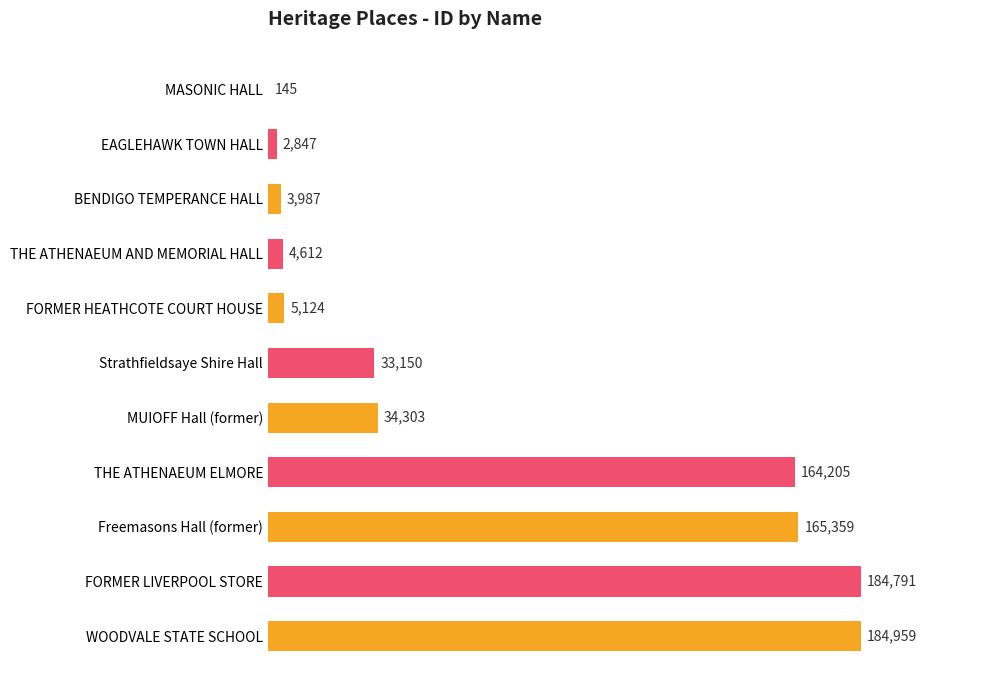

At which category does the chart reach its peak across all series?

WOODVALE STATE SCHOOL